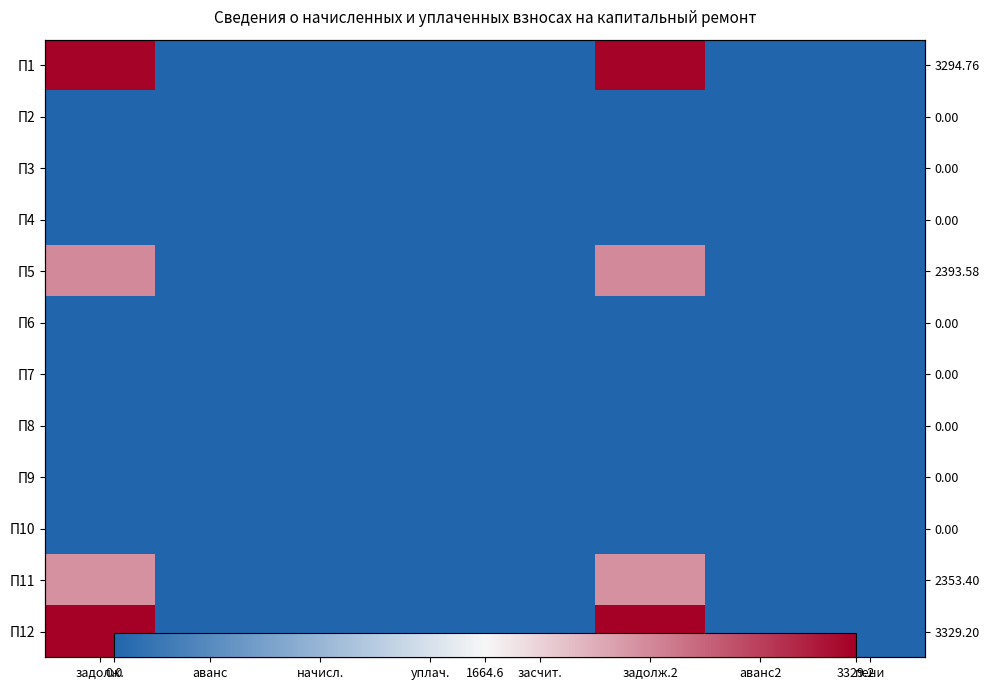

List the series in order of their peak value, lowest first.

П2, П3, П4, П6, П7, П8, П9, П10, П11, П5, П1, П12